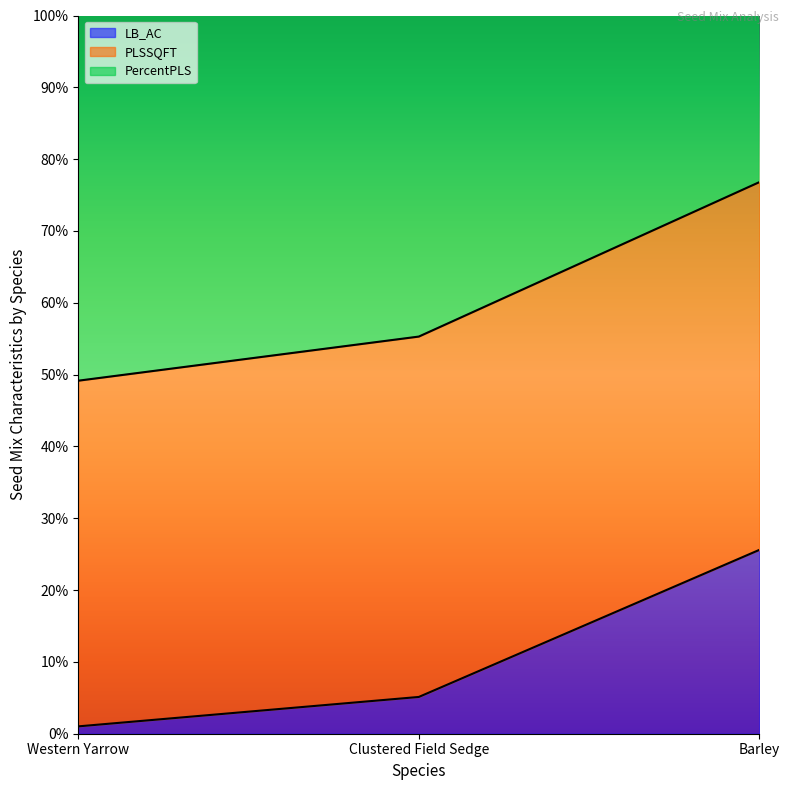

How many categories are shown in the chart?

3